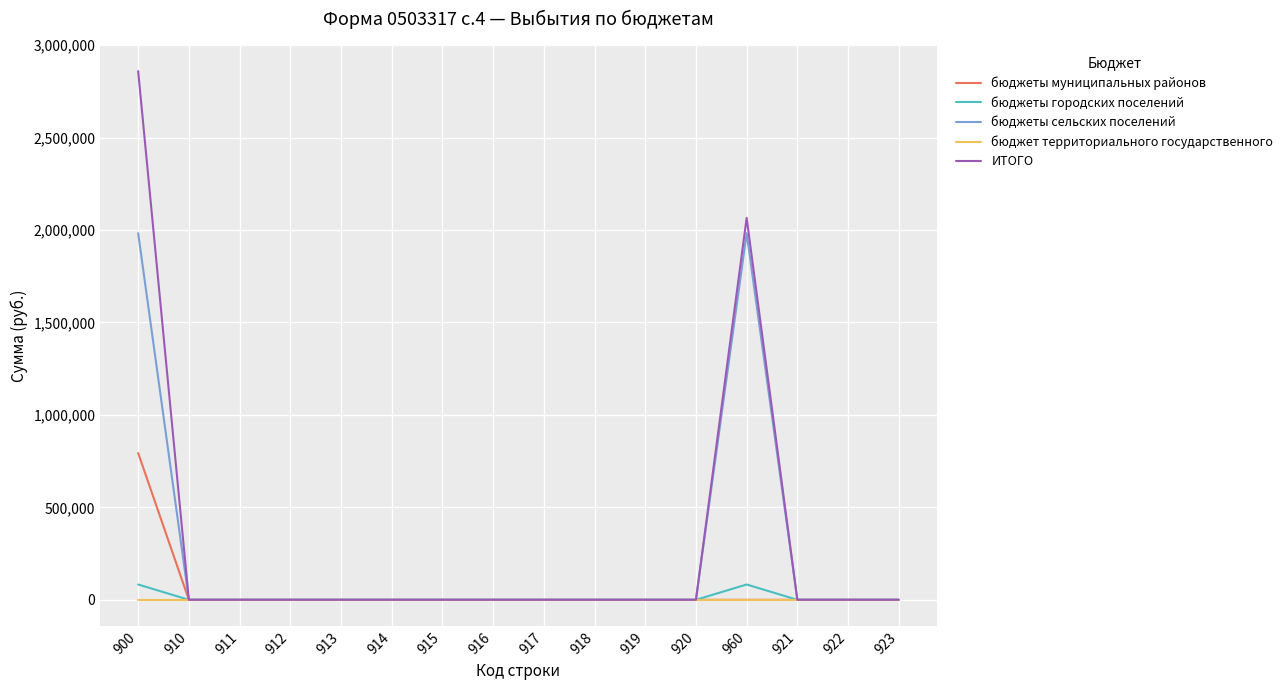

The value of бюджеты муниципальных районов at 917 is -521313.6. True or false?

False